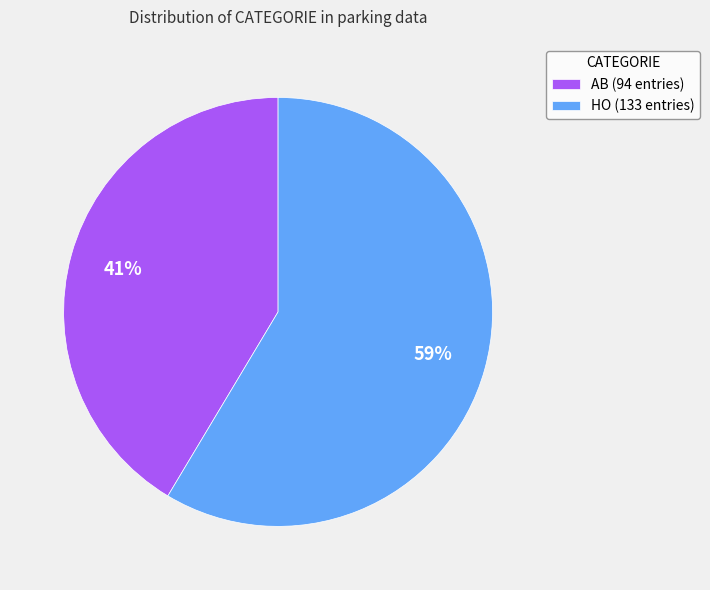

Combined, do HO and AB account for over 50%?

Yes